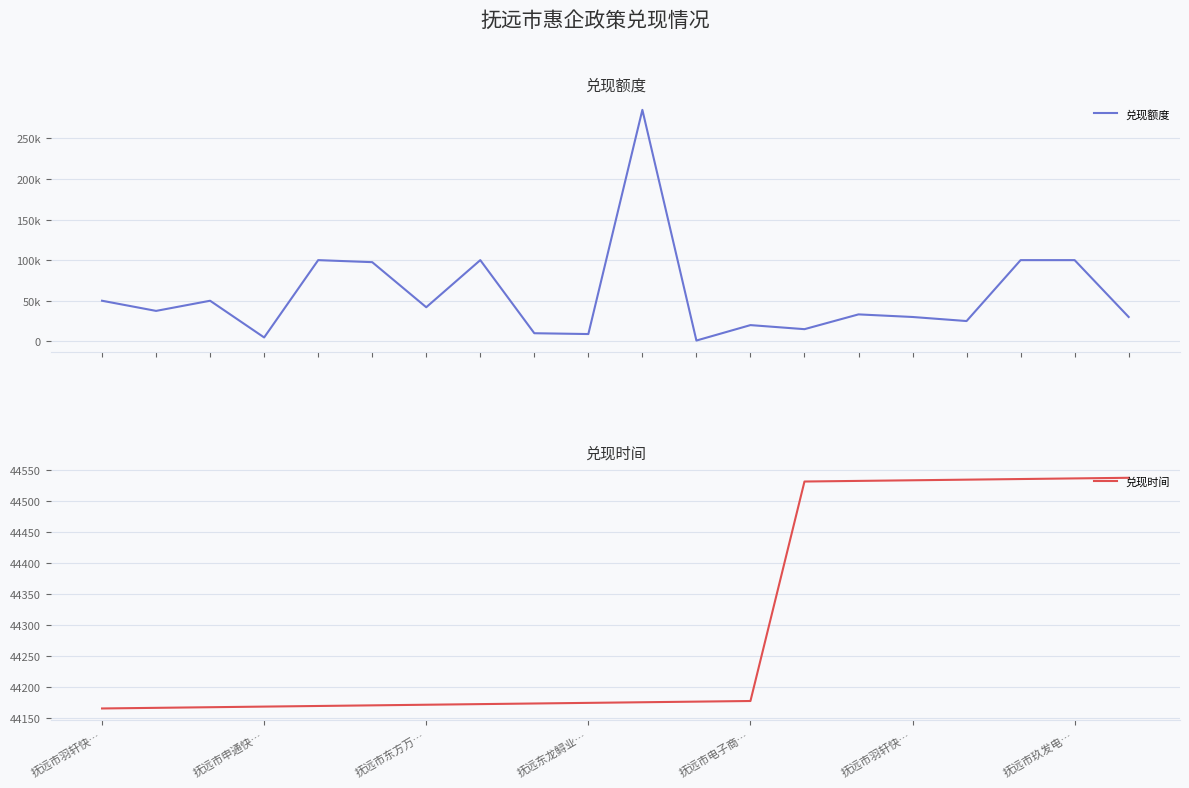

At which label does 兑现额度 first exceed 37500?

抚远市羽轩快…